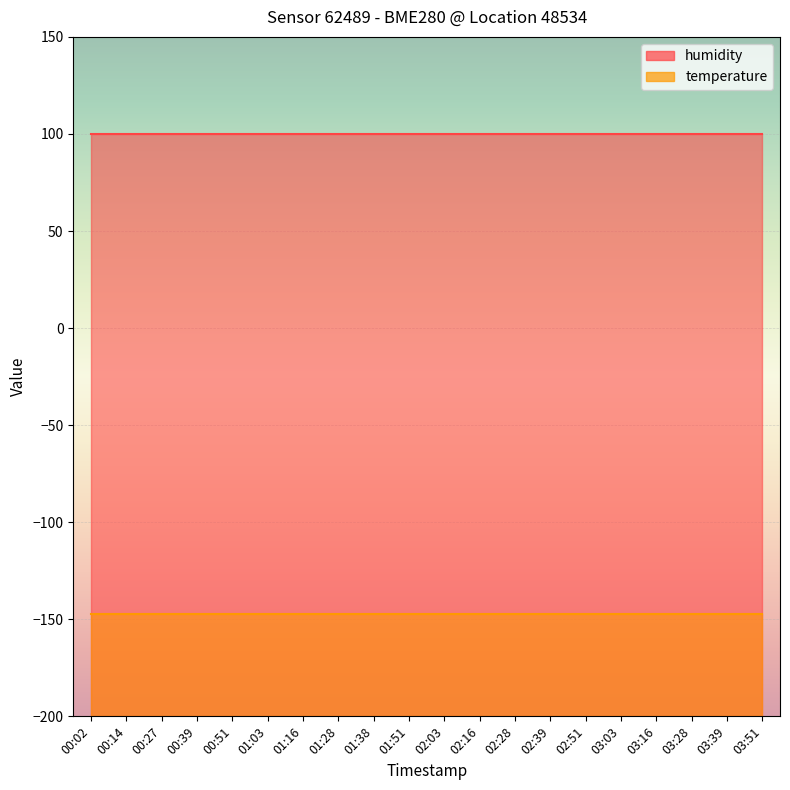

Reading right to left, list all the values displayed in this chart.

humidity: 03:51=100.0	03:39=100.0	03:28=100.0	03:16=100.0	03:03=100.0	02:51=100.0	02:39=100.0	02:28=100.0	02:16=100.0	02:03=100.0	01:51=100.0	01:38=100.0	01:28=100.0	01:16=100.0	01:03=100.0	00:51=100.0	00:39=100.0	00:27=100.0	00:14=100.0	00:02=100.0
temperature: 03:51=-147.2	03:39=-147.2	03:28=-147.2	03:16=-147.2	03:03=-147.2	02:51=-147.2	02:39=-147.2	02:28=-147.2	02:16=-147.2	02:03=-147.2	01:51=-147.2	01:38=-147.2	01:28=-147.2	01:16=-147.2	01:03=-147.2	00:51=-147.2	00:39=-147.2	00:27=-147.2	00:14=-147.2	00:02=-147.2